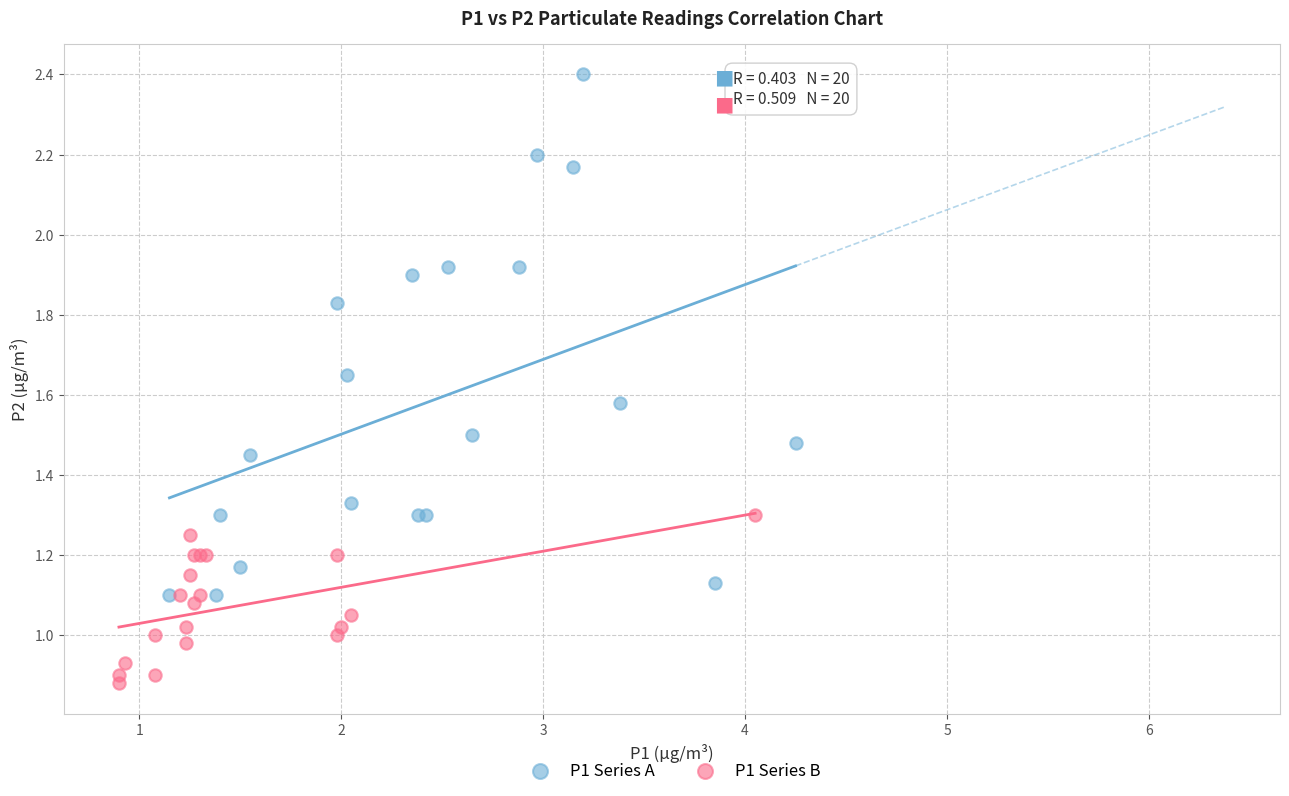

Which series has the largest Y range (max minus min)?

P1 Series A